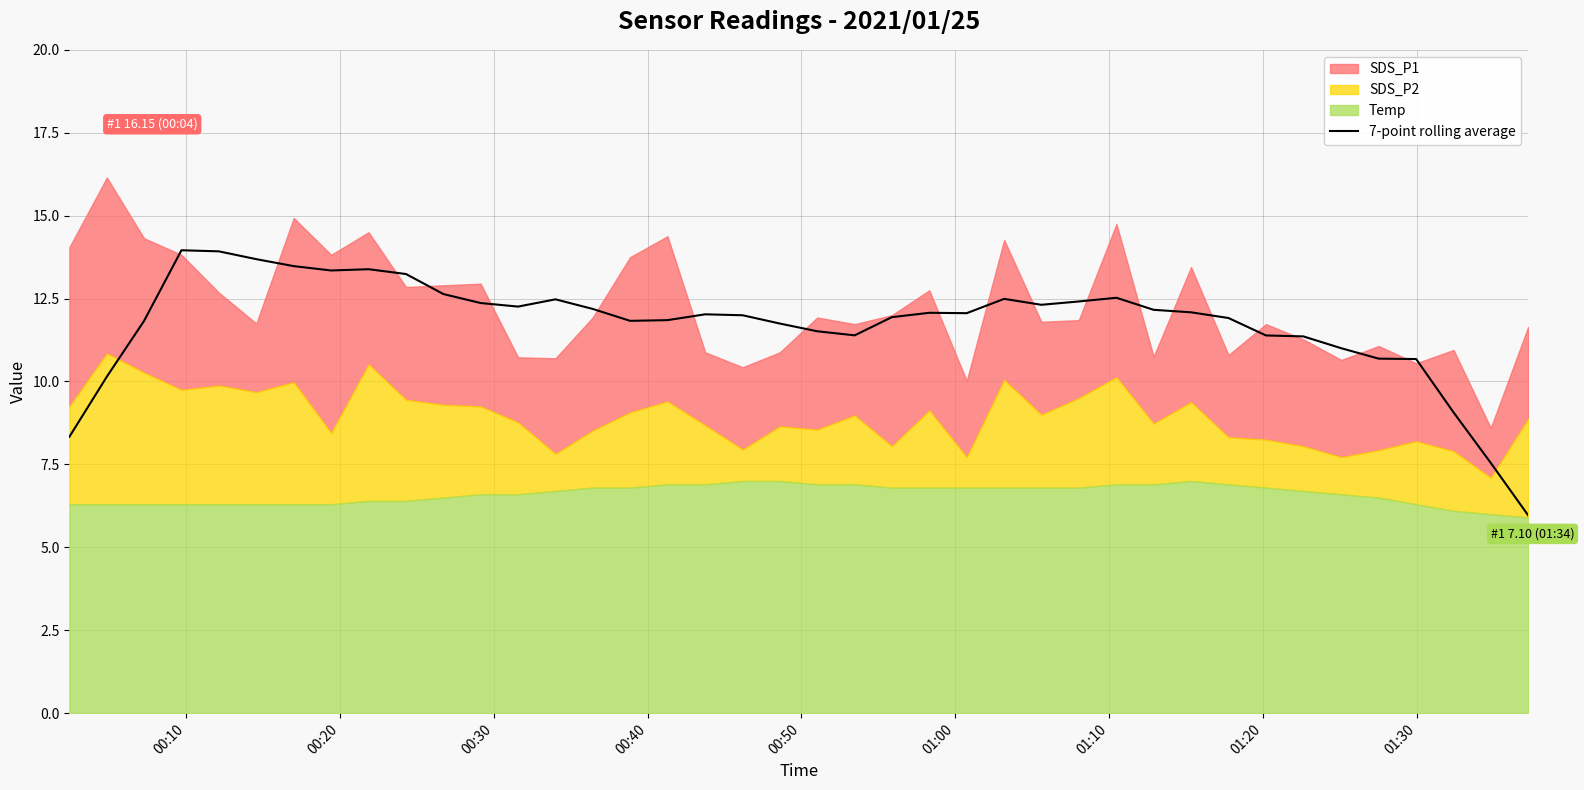

What is the highest value of the 7-point rolling average series?

14.0